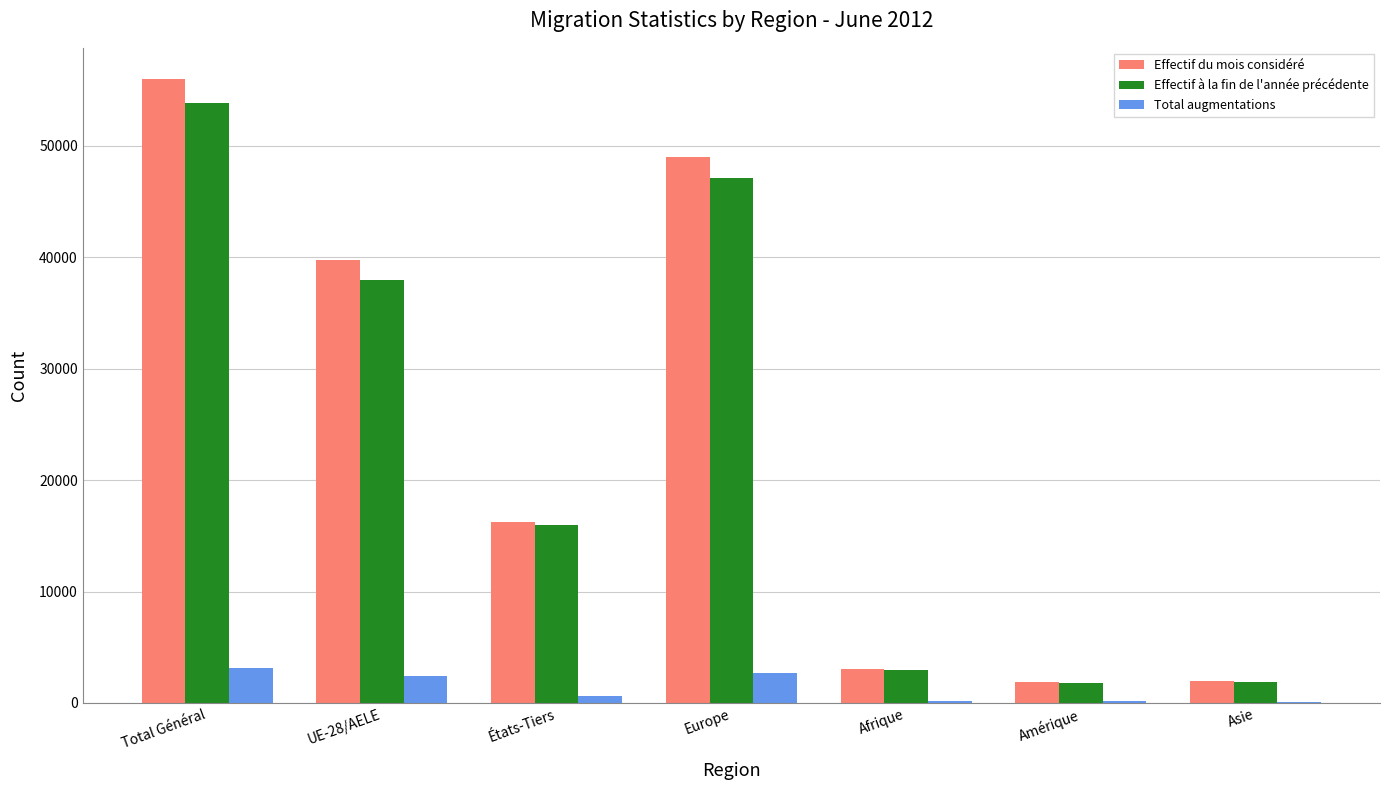

The value of Effectif du mois considéré at États-Tiers is 23855. True or false?

False